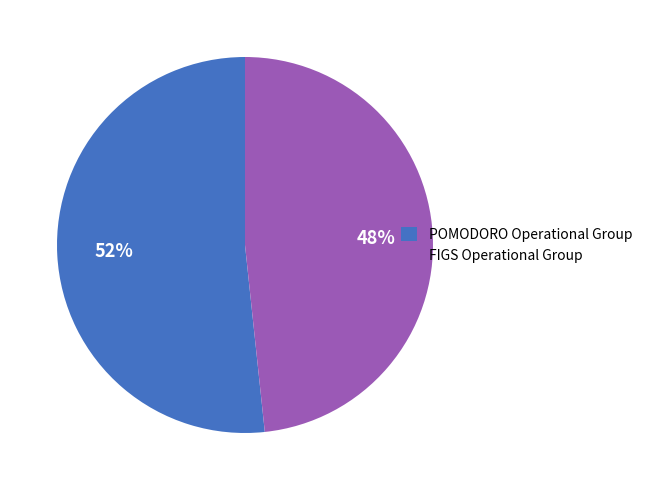

To the nearest percent, what portion does FIGS Operational Group represent?

48%